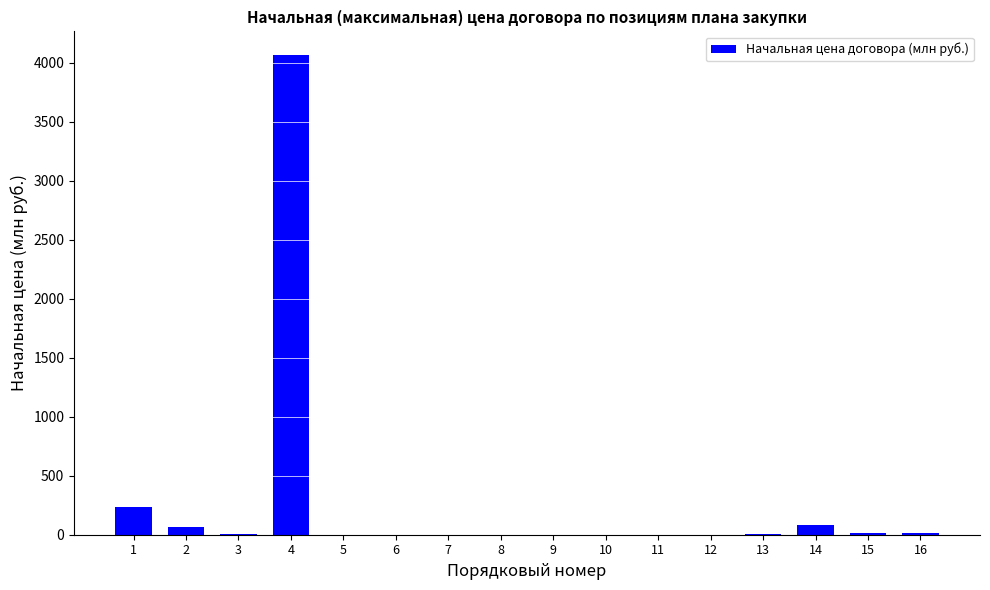

What is the sum of all values?

4492.8